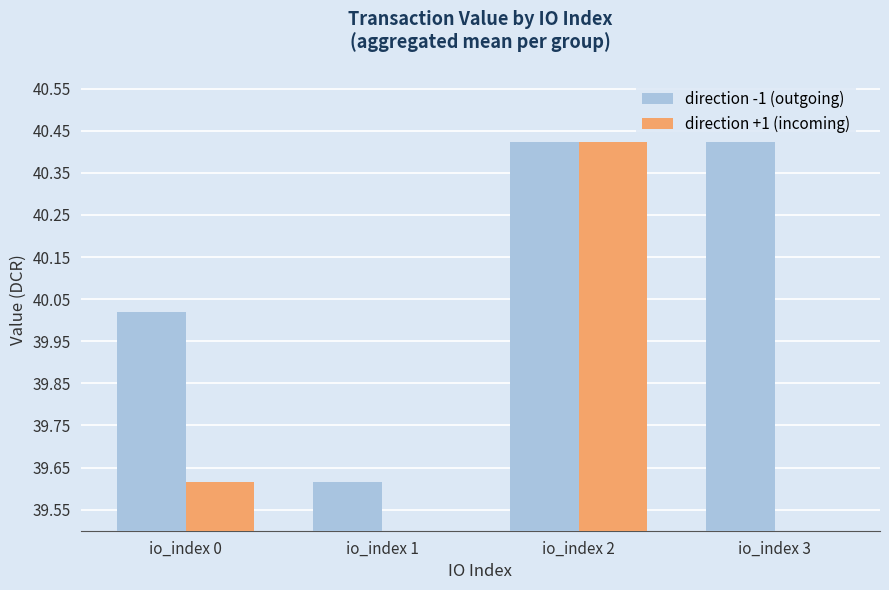

Rank the series by their average value, from highest to lowest.

direction -1 (outgoing), direction +1 (incoming)